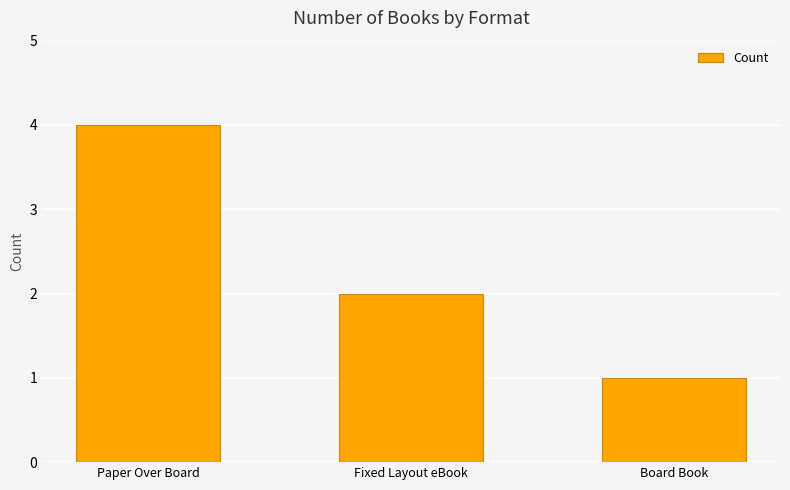

What position from the right is Paper Over Board?

3